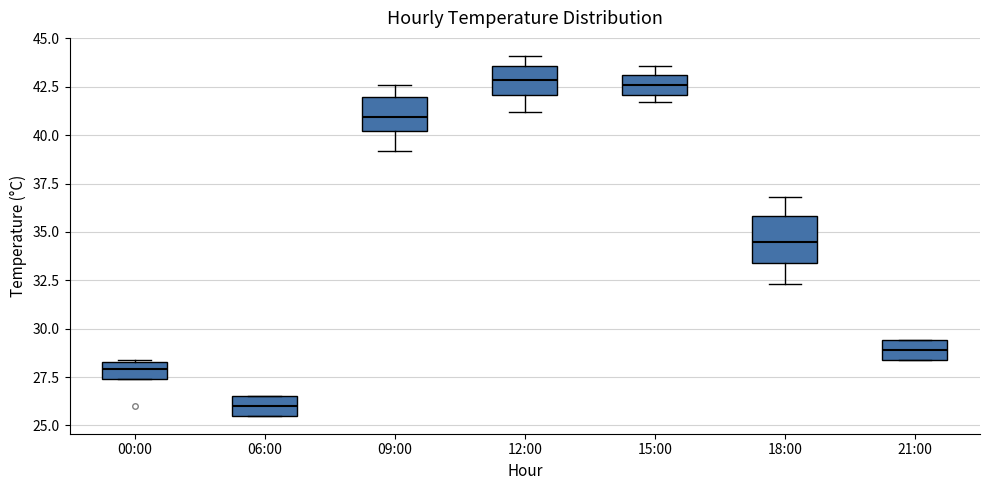

Reading left to right, transcribe this box plot: for each box, give where its median line is, the range the box spans, and where its two whiskers end, as read against the y-axis. The values are not printed on the chart, so give them approximately, as read against the axis.

00:00: median 28.0, box 27.5 to 28.5, whiskers 27.5 to 28.5
06:00: median 26.0, box 25.5 to 26.5, whiskers 25.5 to 26.5
09:00: median 41.0, box 40.0 to 42.0, whiskers 39.0 to 42.5
12:00: median 43.0, box 42.0 to 43.5, whiskers 41.0 to 44.0
15:00: median 42.5, box 42.0 to 43.0, whiskers 41.5 to 43.5
18:00: median 34.5, box 33.5 to 36.0, whiskers 32.5 to 37.0
21:00: median 29.0, box 28.5 to 29.5, whiskers 28.5 to 29.5